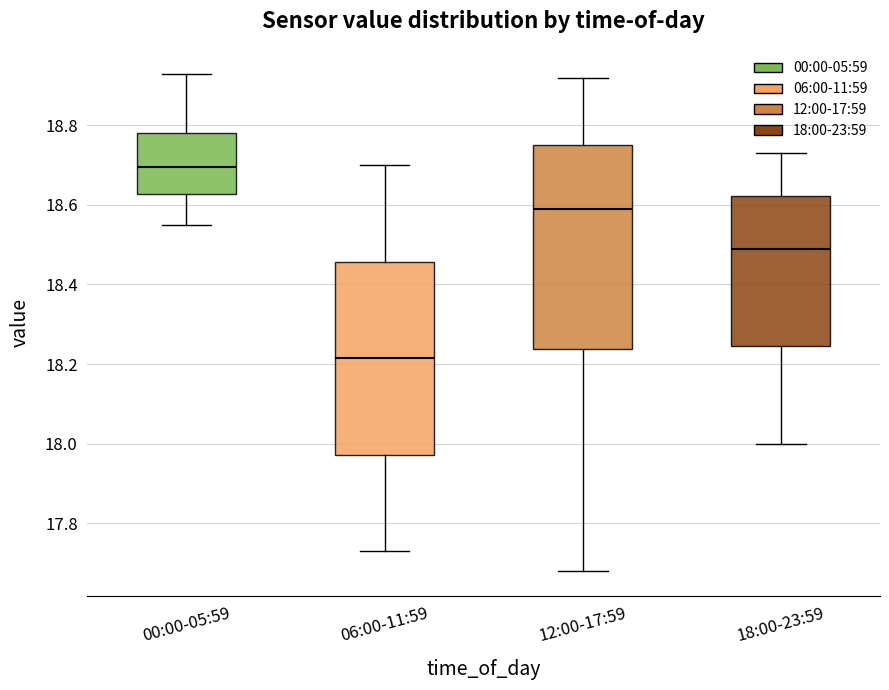

Which box is the tallest, from its lower edge to its upper edge?

12:00-17:59